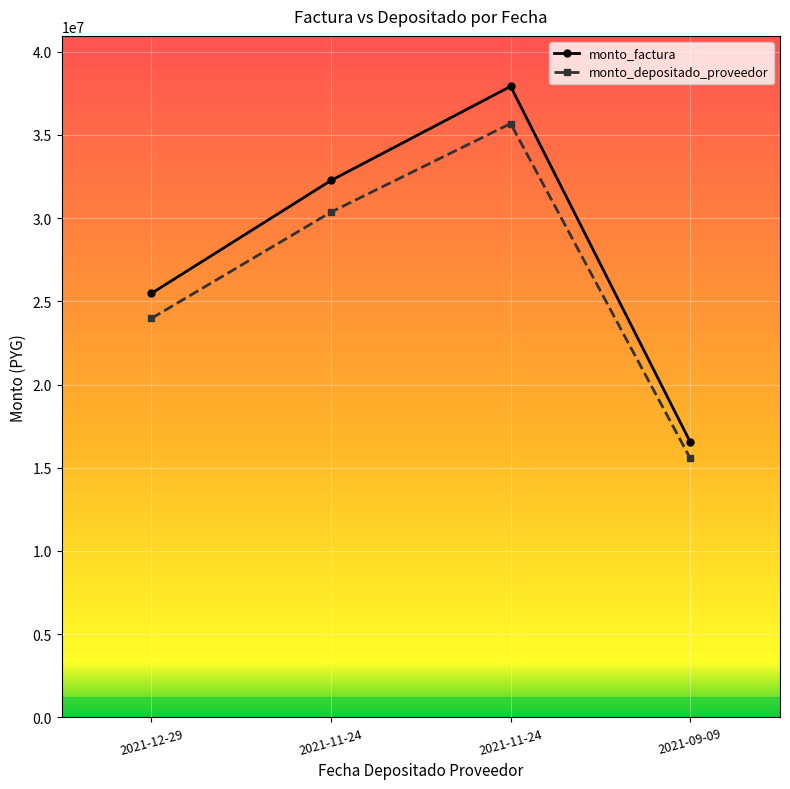

True or false: monto_depositado_proveedor and monto_factura cross at least once.

False